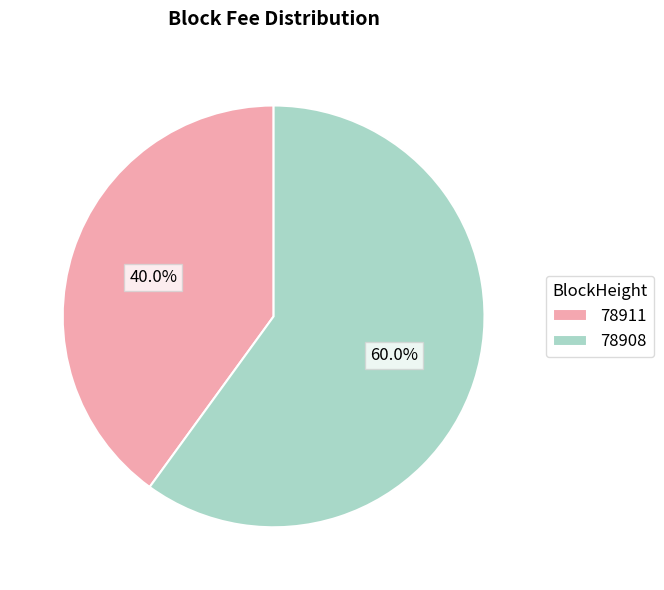

Does 78911 represent more than half of the total?

No